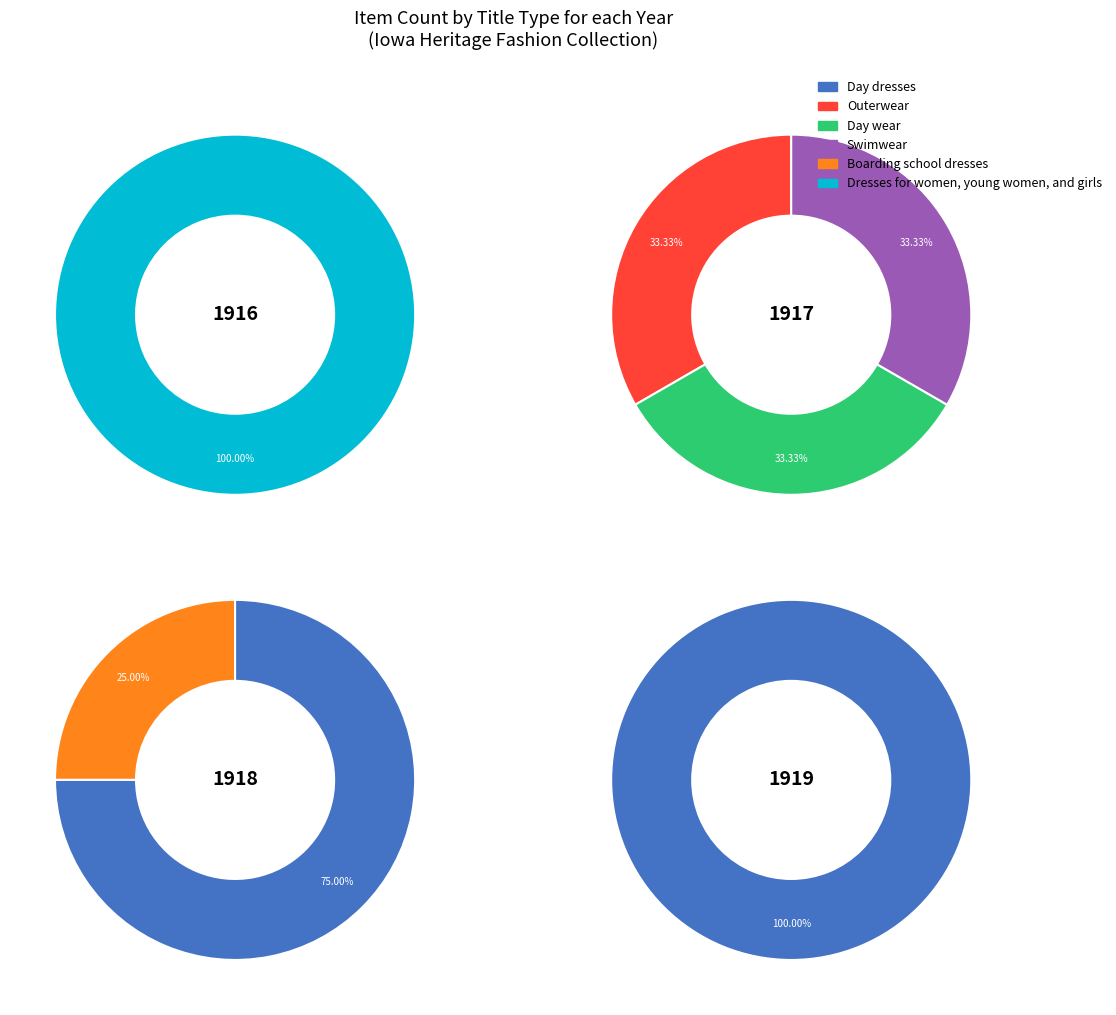

Which category has the biggest portion of the pie?

Day dresses